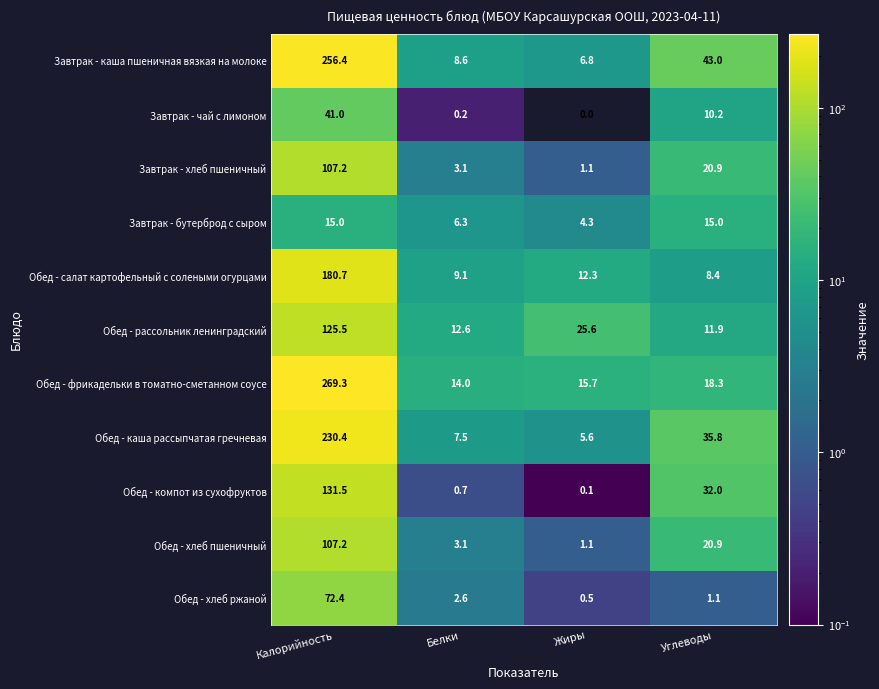

Where does the Обед - салат картофельный с солеными огурцами series first go above 12?

Калорийность